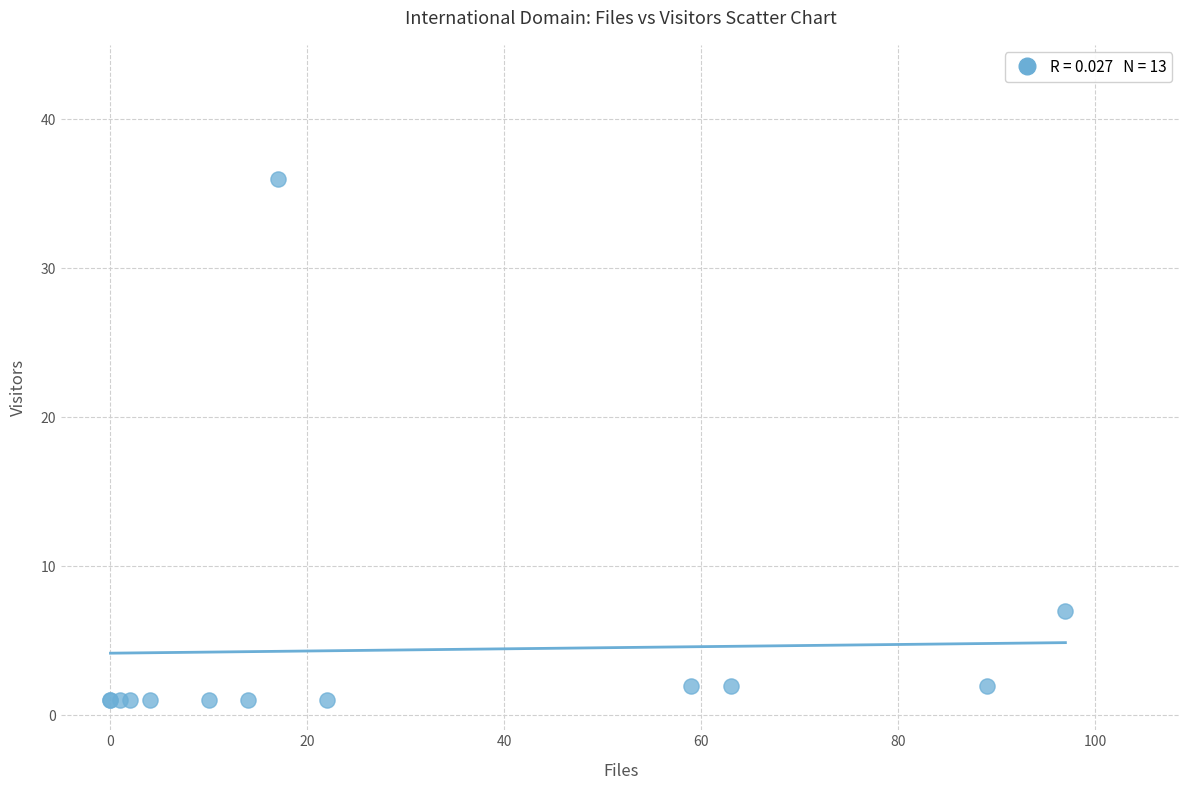

What Y value in the scatter plot is closest to 18?

7